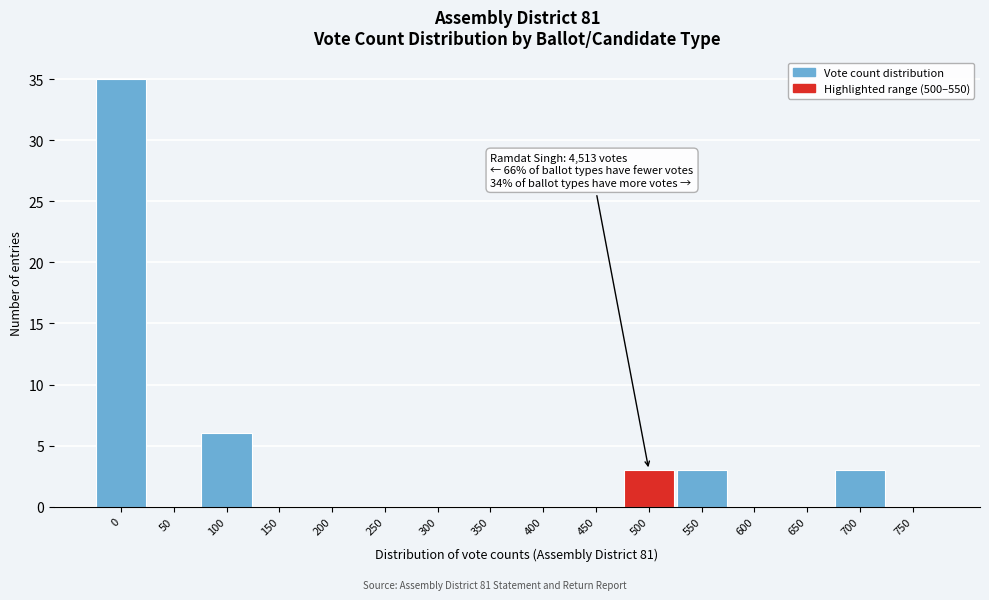

Reading left to right, list all the values displayed in this chart.

0=35	50=0	100=6	150=0	200=0	250=0	300=0	350=0	400=0	450=0	500=3	550=3	600=0	650=0	700=3	750=0